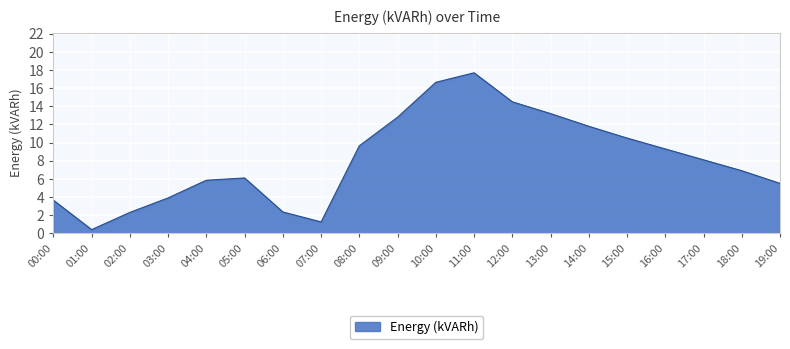

Is it true that the value at 16:00 is 9.3?

True